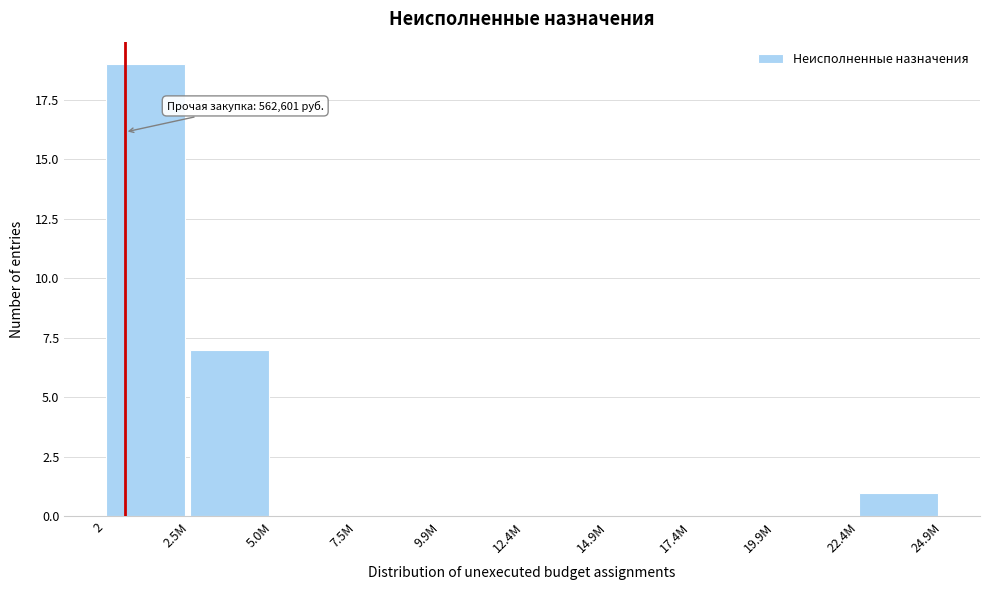

Reading right to left, what are all the values shown in this chart?

22.4M=1	19.9M=0	17.4M=0	14.9M=0	12.4M=0	9.9M=0	7.5M=0	5.0M=0	2.5M=7	2=19